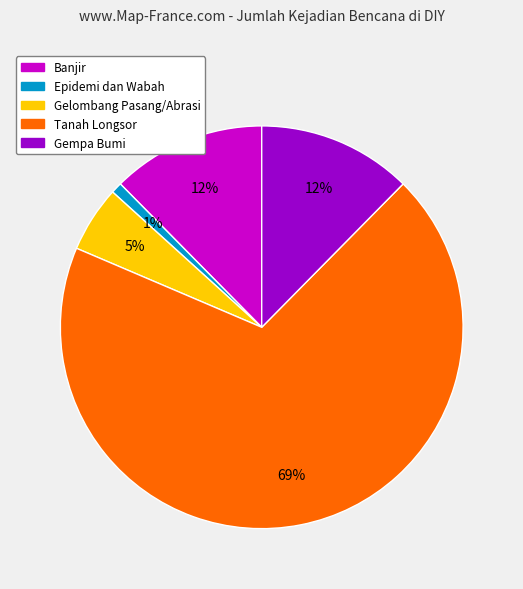

What is the largest slice in the pie chart?

Tanah Longsor